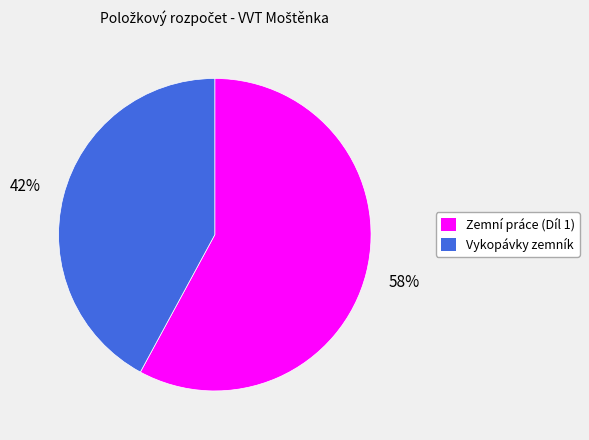

How many segments does this pie chart have?

2